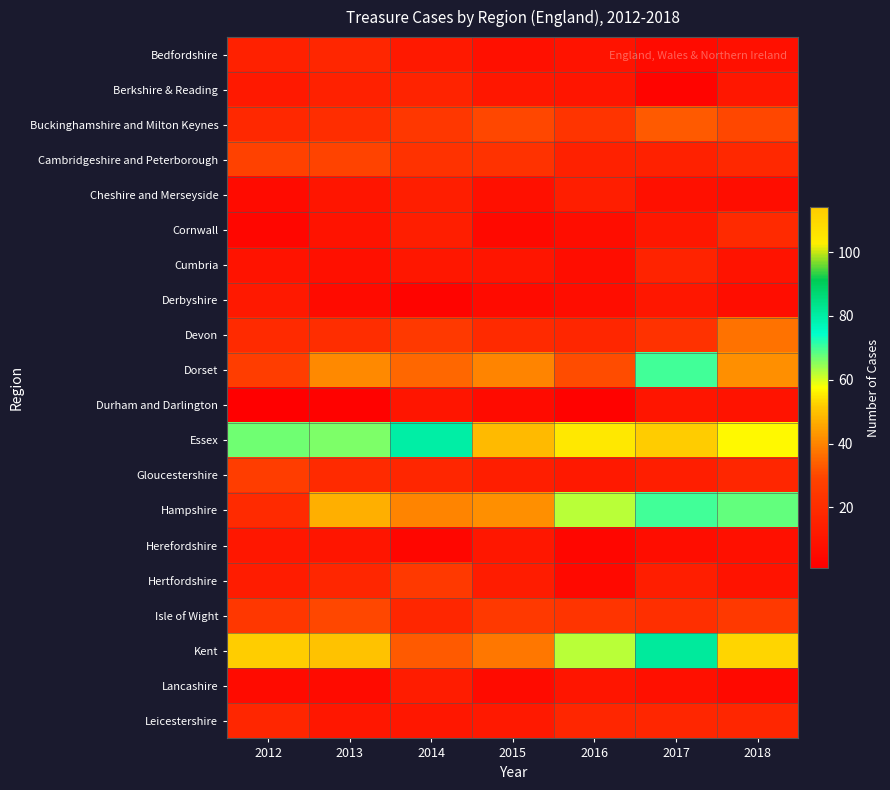

Rank the series at 2017 from highest to lowest value.

Essex, Kent, Dorset, Hampshire, Buckinghamshire and Milton Keynes, Devon, Isle of Wight, Leicestershire, Cumbria, Cambridgeshire and Peterborough, Gloucestershire, Hertfordshire, Cornwall, Derbyshire, Durham and Darlington, Cheshire and Merseyside, Lancashire, Herefordshire, Bedfordshire, Berkshire & Reading